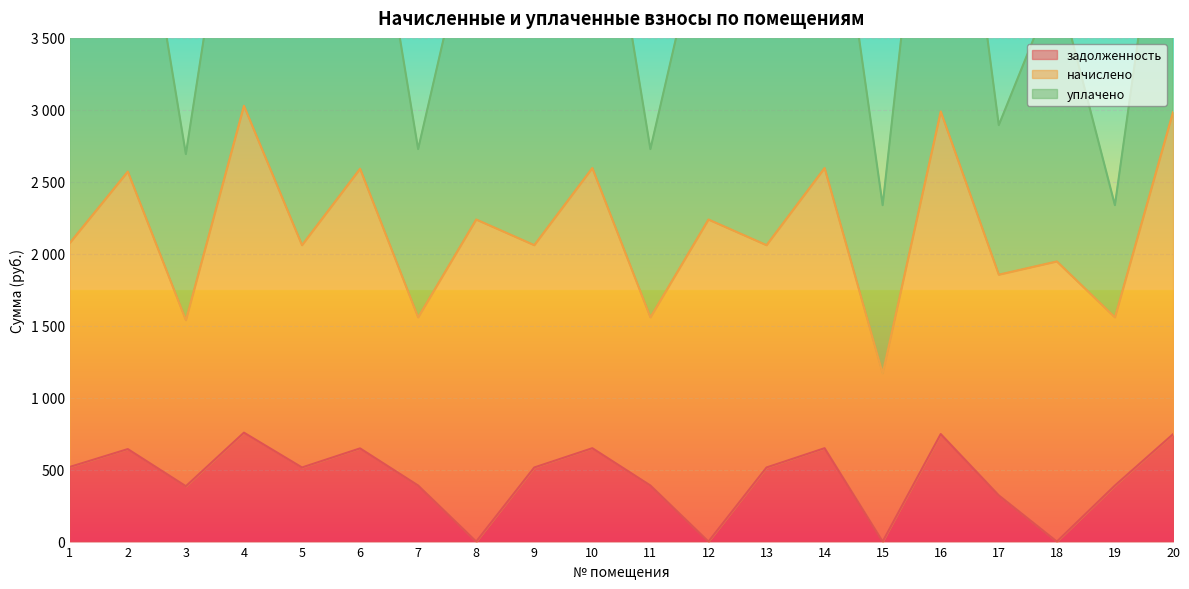

What is the difference between the second highest and second lowest values in the уплачено series?

1556.5